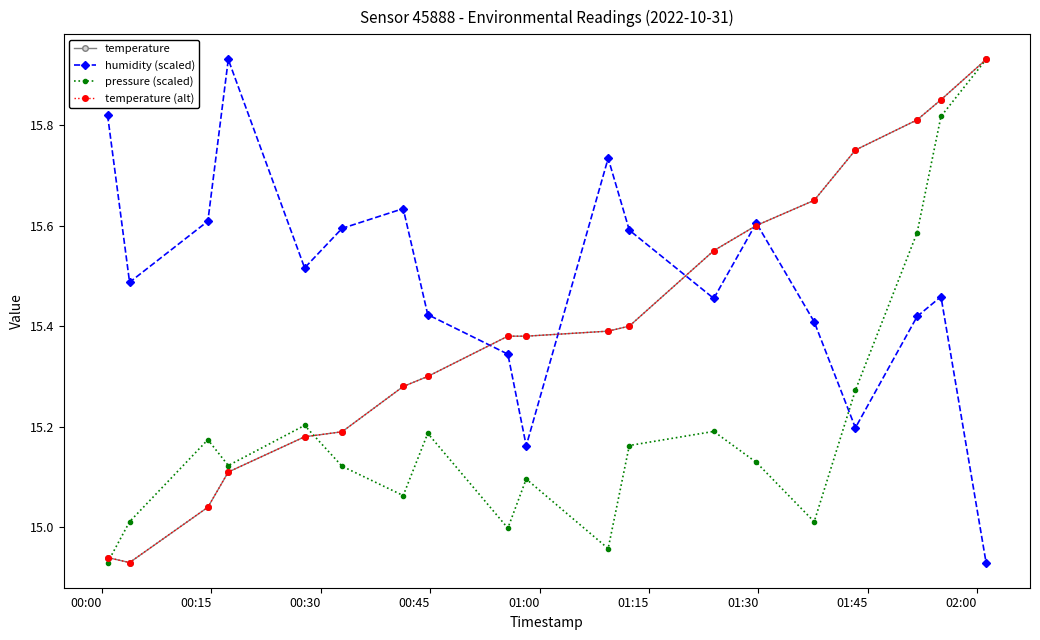

What is the value of the humidity (scaled) point at the 4th from the left?

15.9